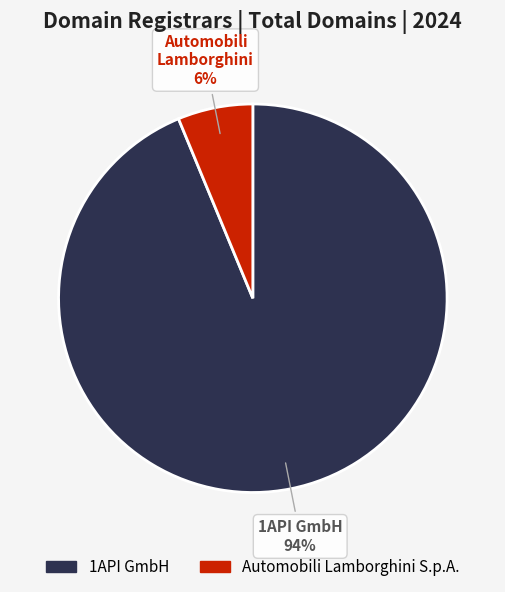

To the nearest percent, what is the average slice percentage?

50%